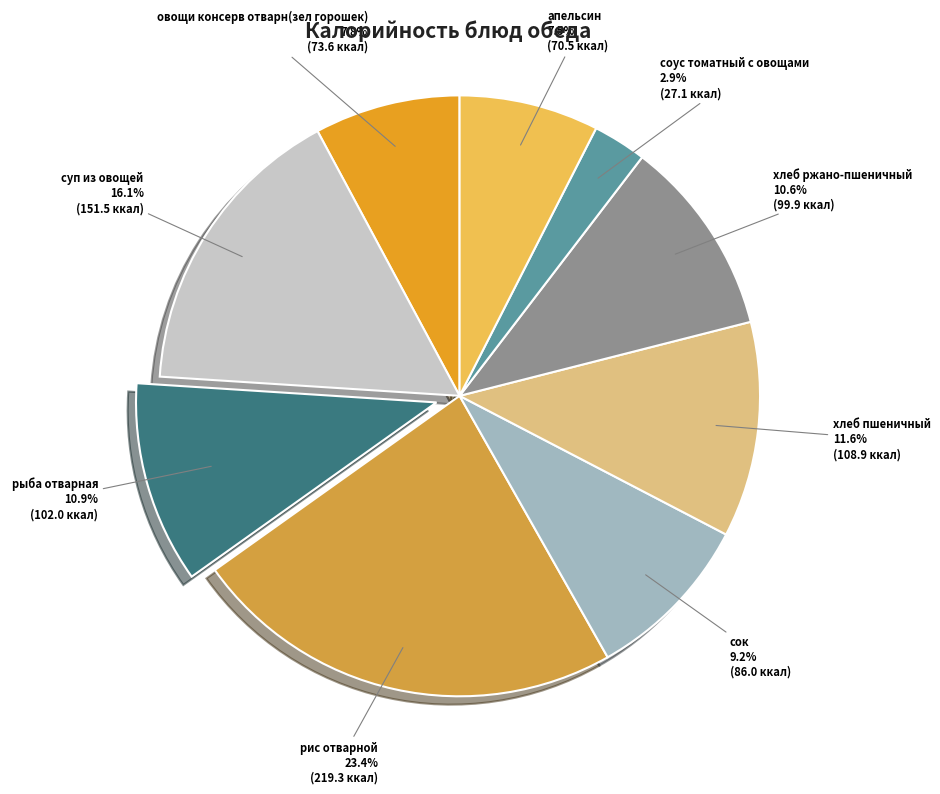

Does суп из овощей account for over 50% of the chart?

No